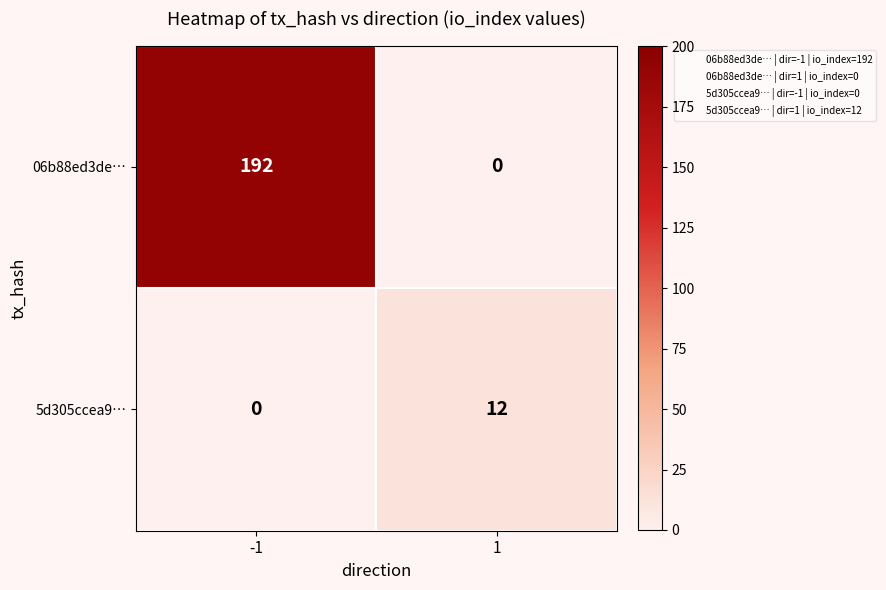

Reading left to right, extract all data points from this chart.

06b88ed3de…: 192	0
5d305ccea9…: 0	12